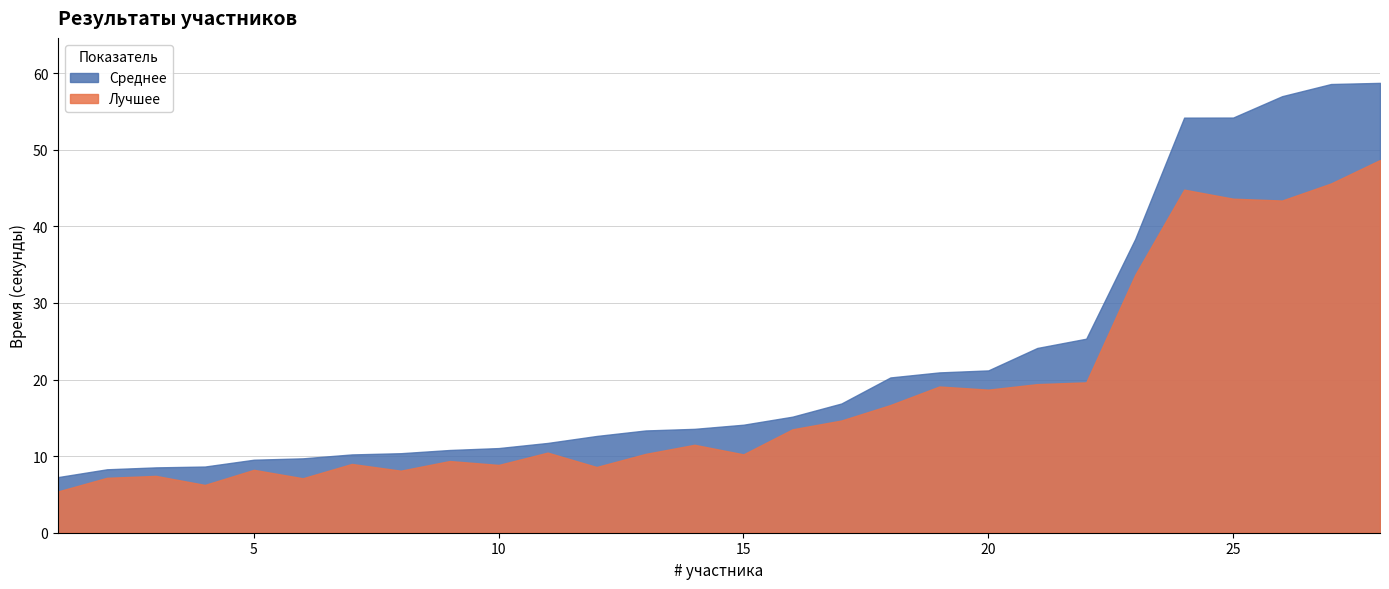

True or false: Среднее has more than 1 points higher than both neighbors.

False